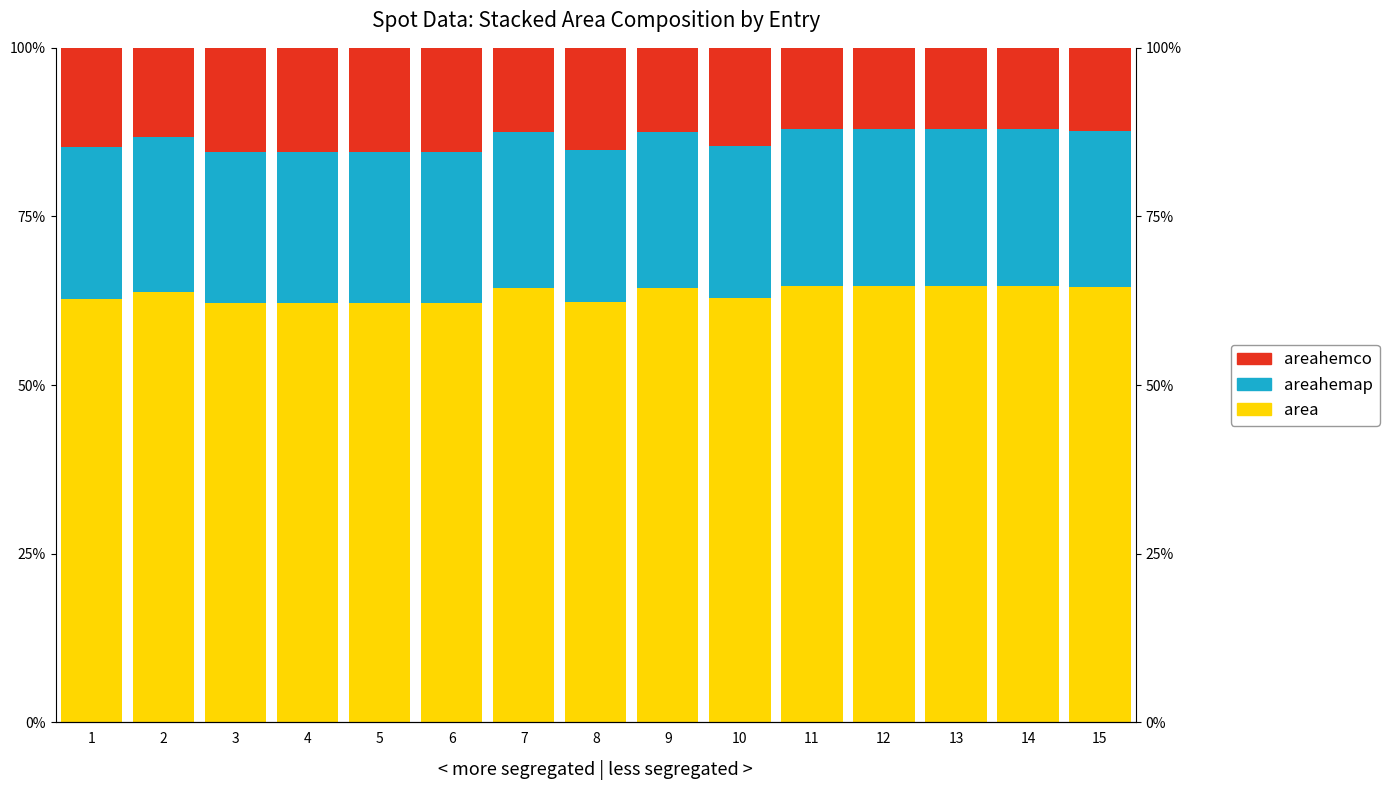

Which series has the largest range (max minus min)?

areahemco